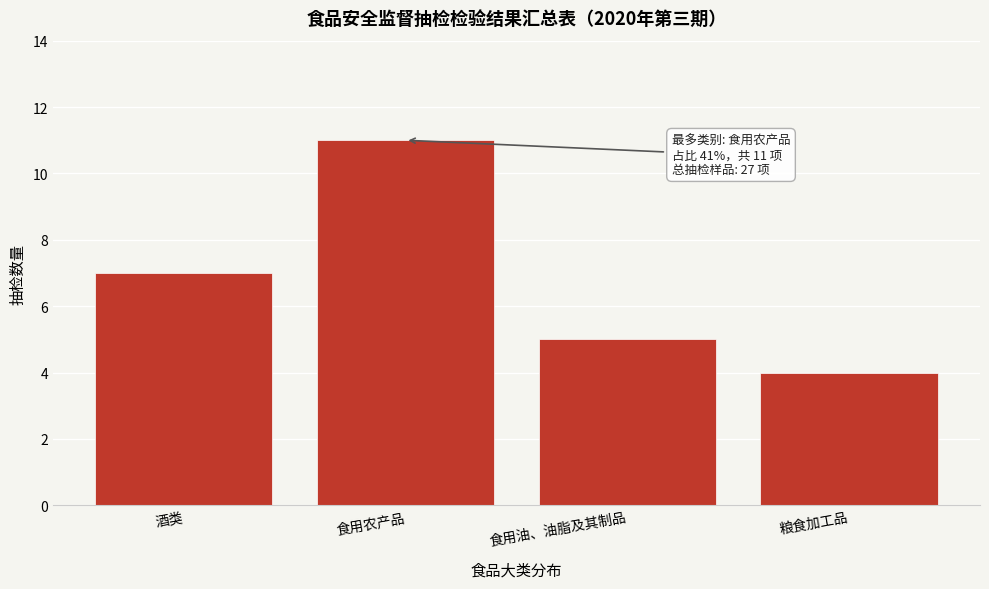

Reading left to right, list all the values displayed in this chart.

酒类=7	食用农产品=11	食用油、油脂及其制品=5	粮食加工品=4